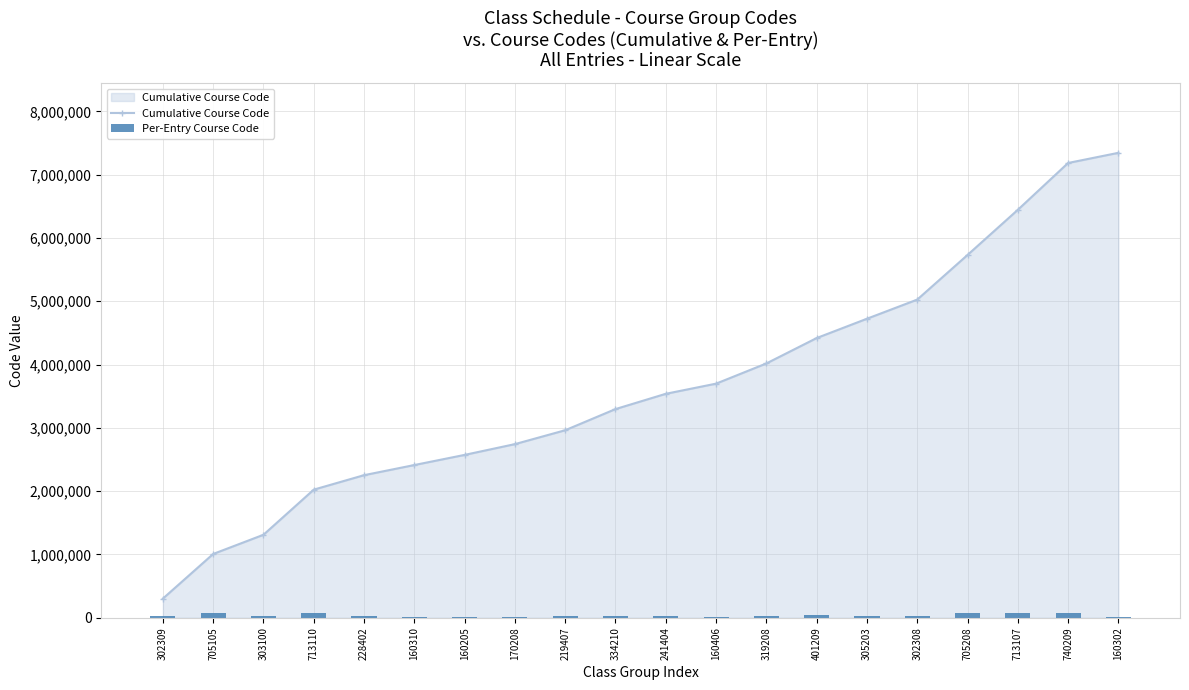

At which label does Per-Entry Course Code reach its minimum?

160205